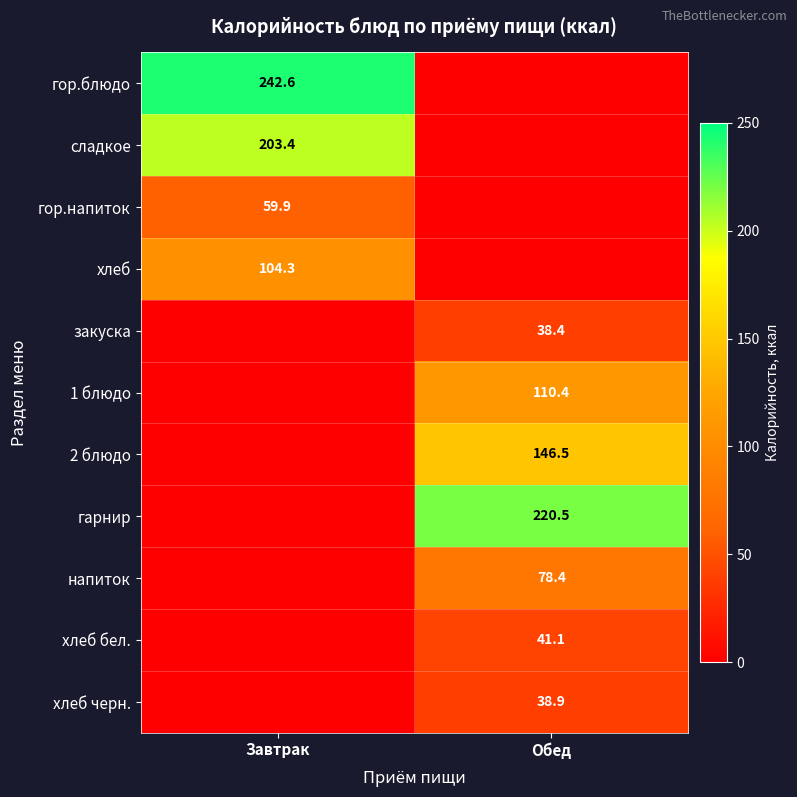

What is the difference between the highest and lowest values at Обед?

220.5